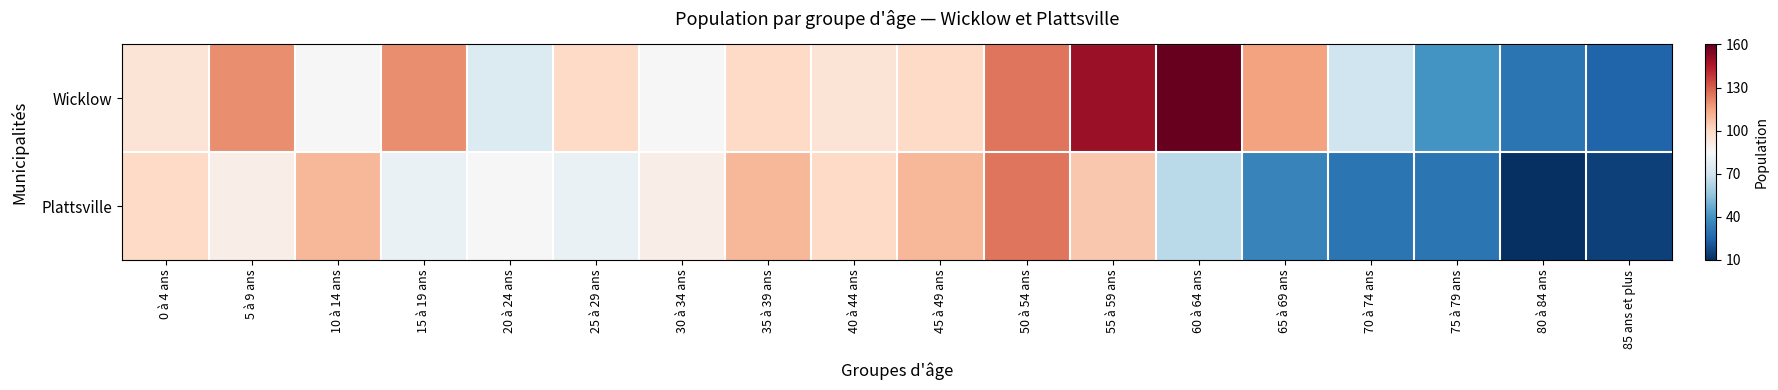

What is the spread (max minus min) of values at 70 à 74 ans?

0.3